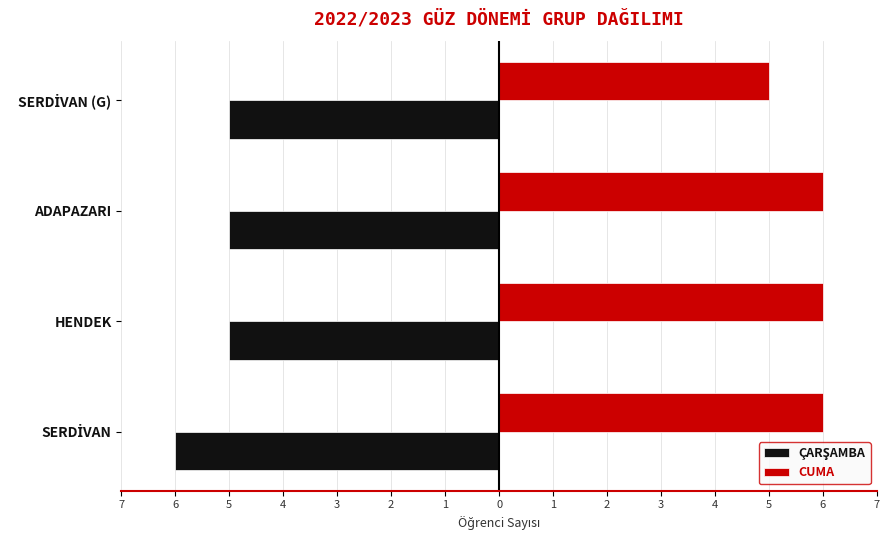

List the series in order of their peak value, highest first.

CUMA, ÇARŞAMBA